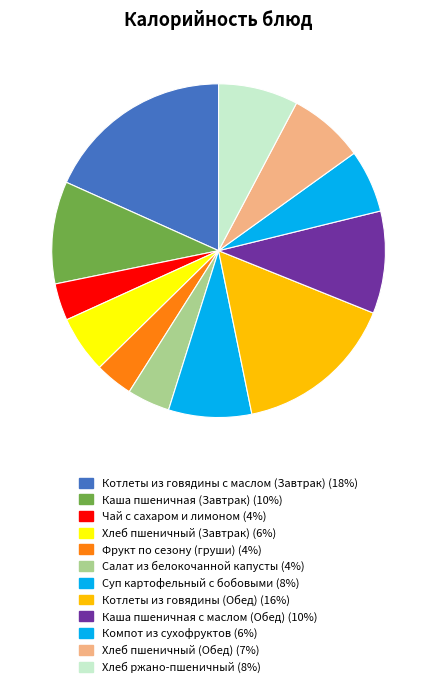

How much of the chart is everything except Хлеб пшеничный (Завтрак)?

94.5%